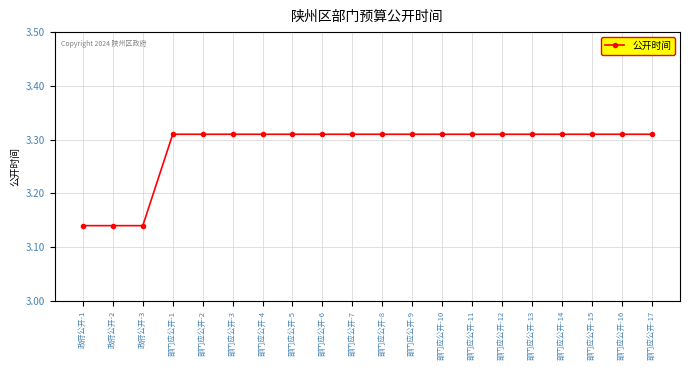

Count the values in the range 3 to 4.

20